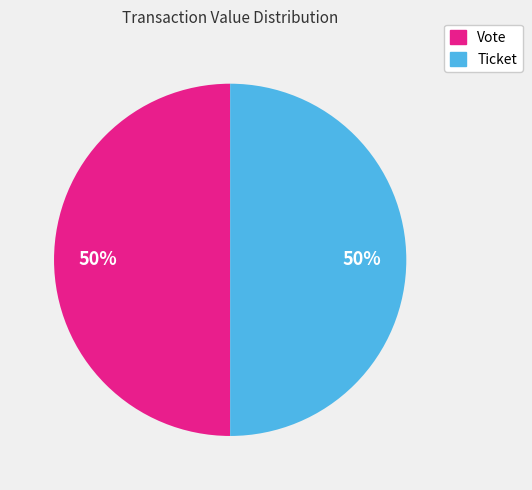

True or false: Ticket accounts for 50% of the total.

True